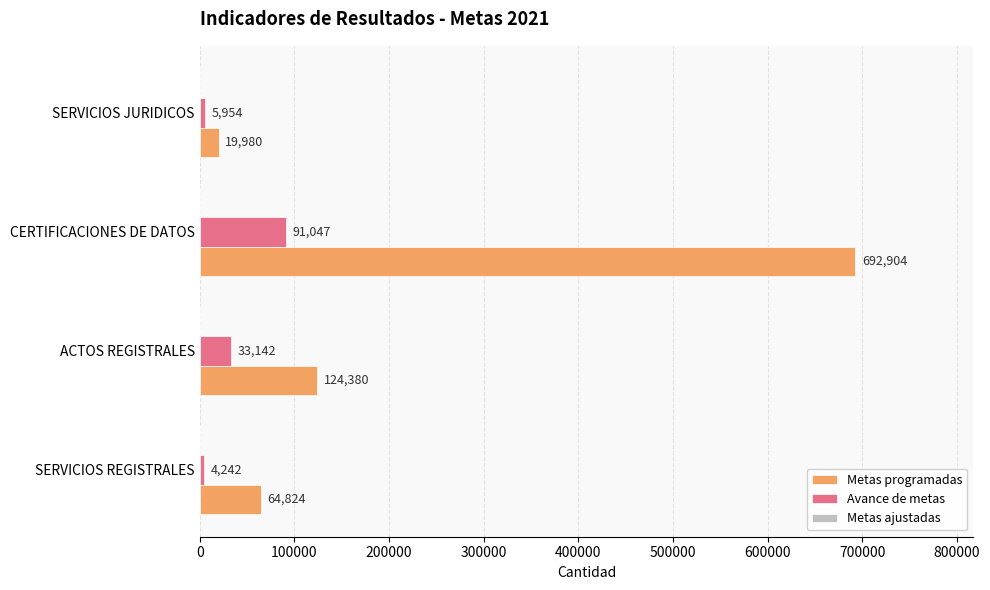

What is the approximate value of Metas programadas at SERVICIOS JURIDICOS, to the nearest 100?

20000